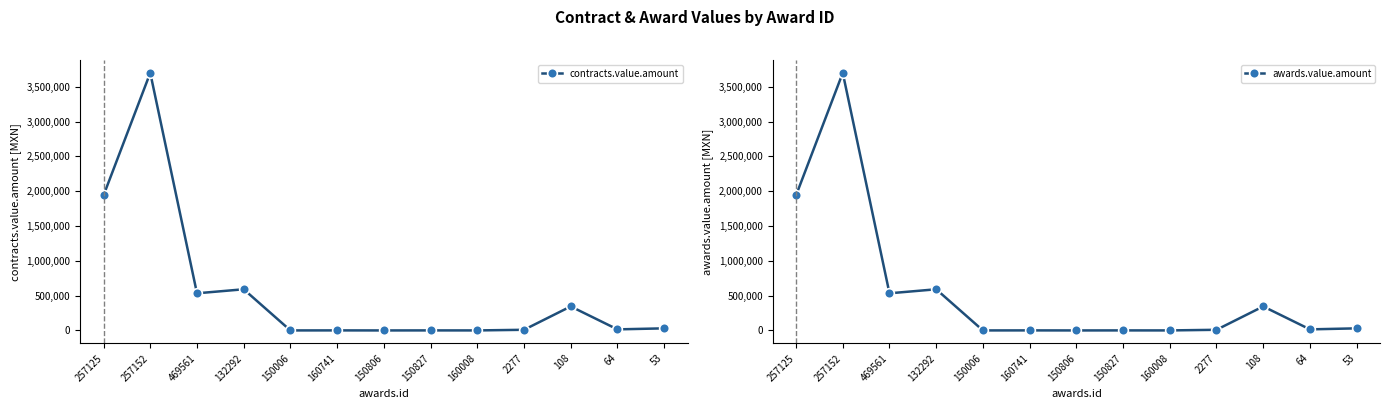

Where does the contracts.value.amount series first go above 15490?

257125